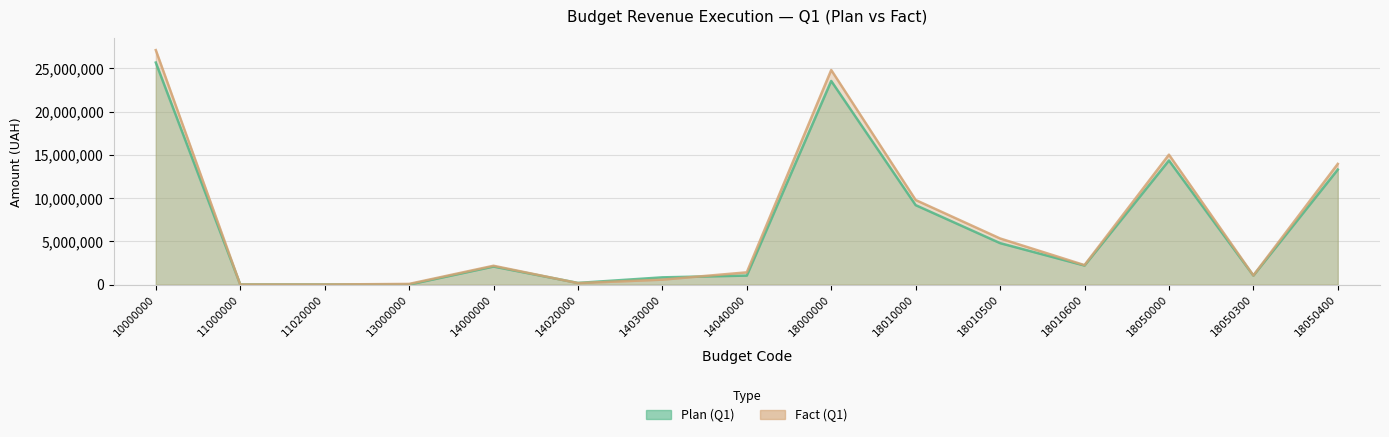

What is the sum of all Plan (Q1) values?

98350960.0